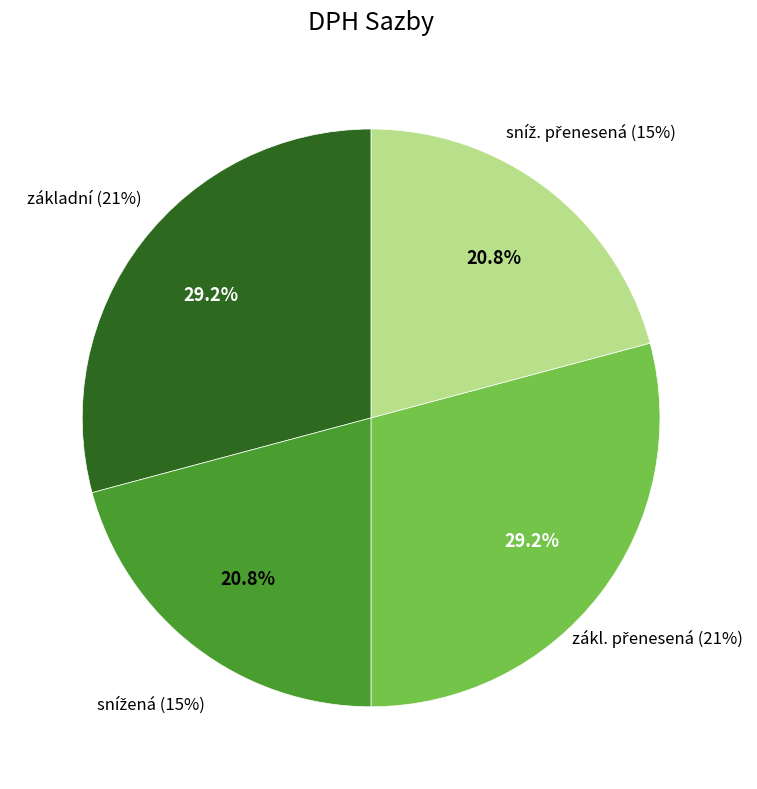

Is it true that zákl. přenesená is 29% of the pie?

True